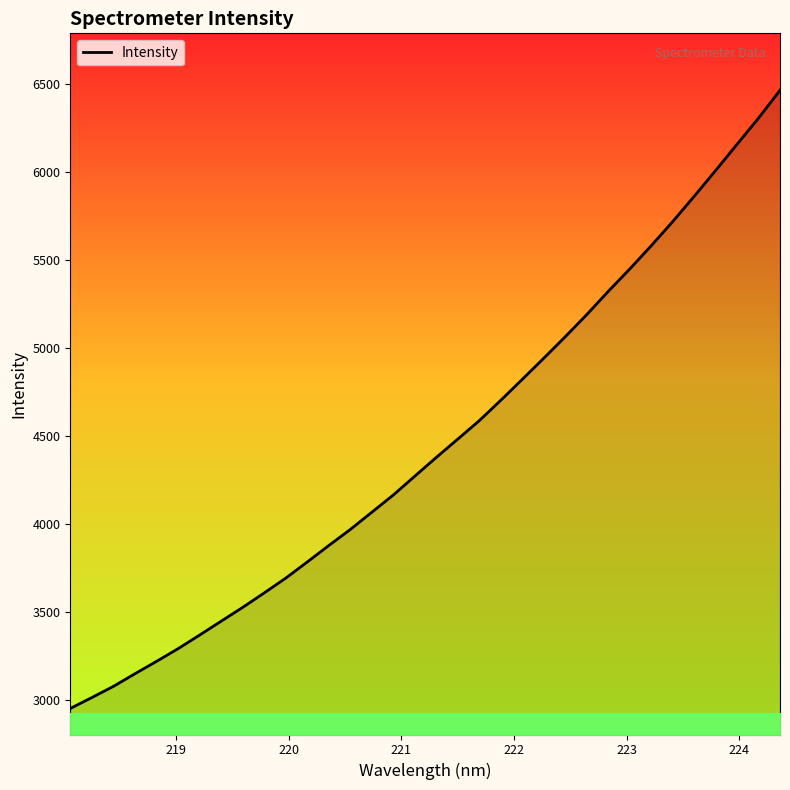

What is the greatest value displayed?

6464.4